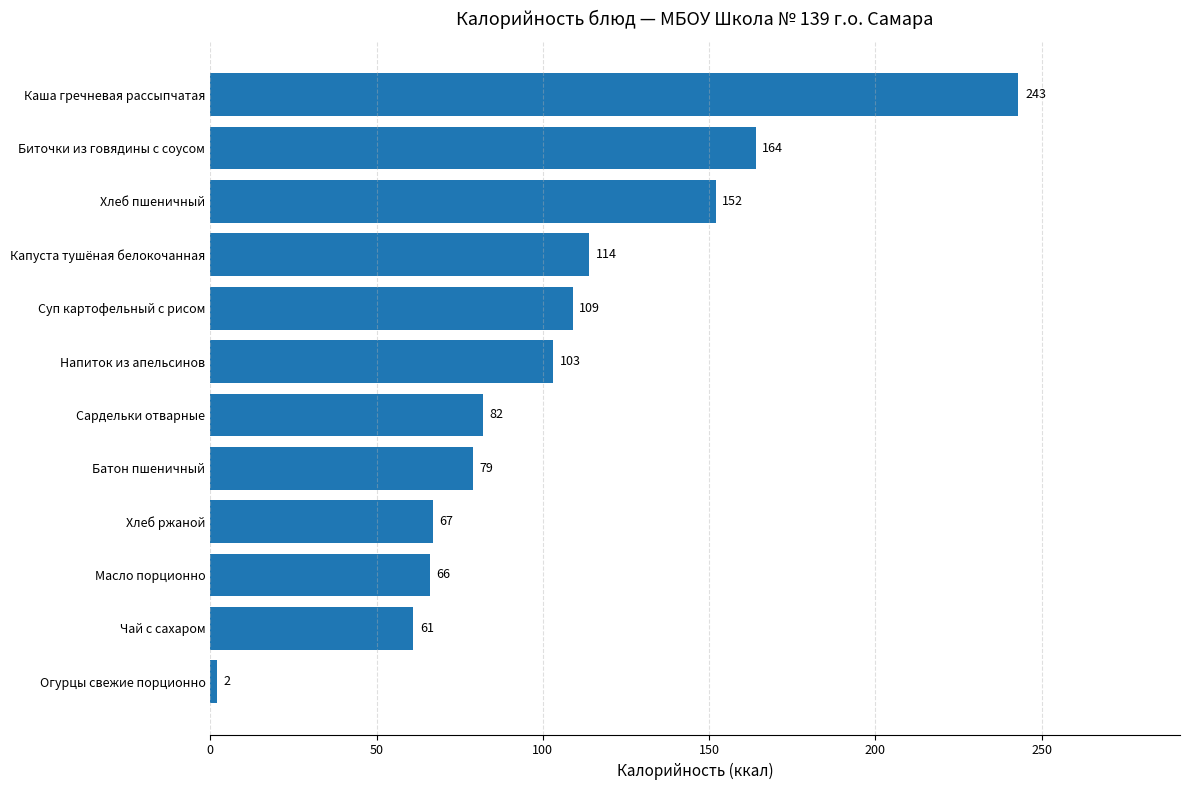

How many bars are there in total?

12